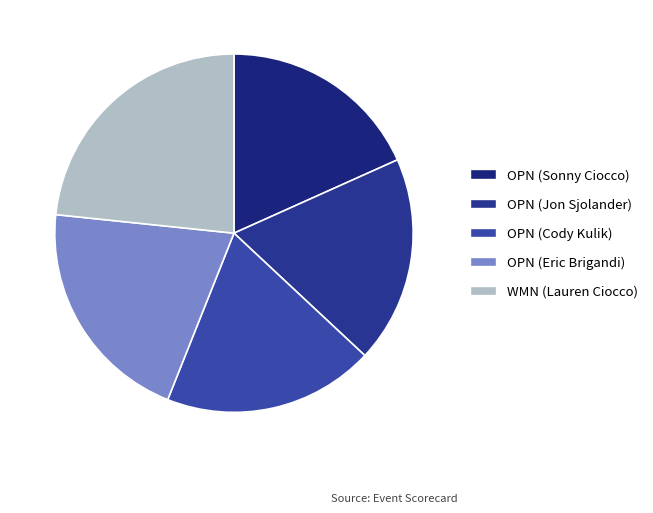

Count the number of slices in the pie.

5